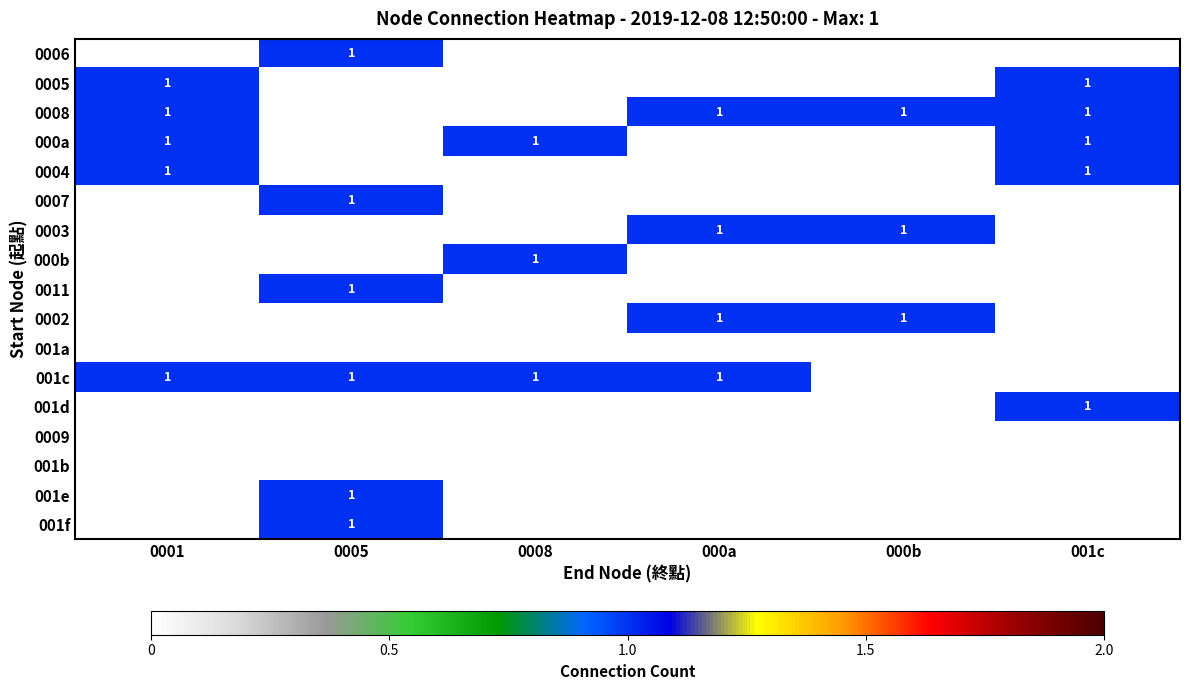

Is it true that 001c equals 1 at 0001?

True